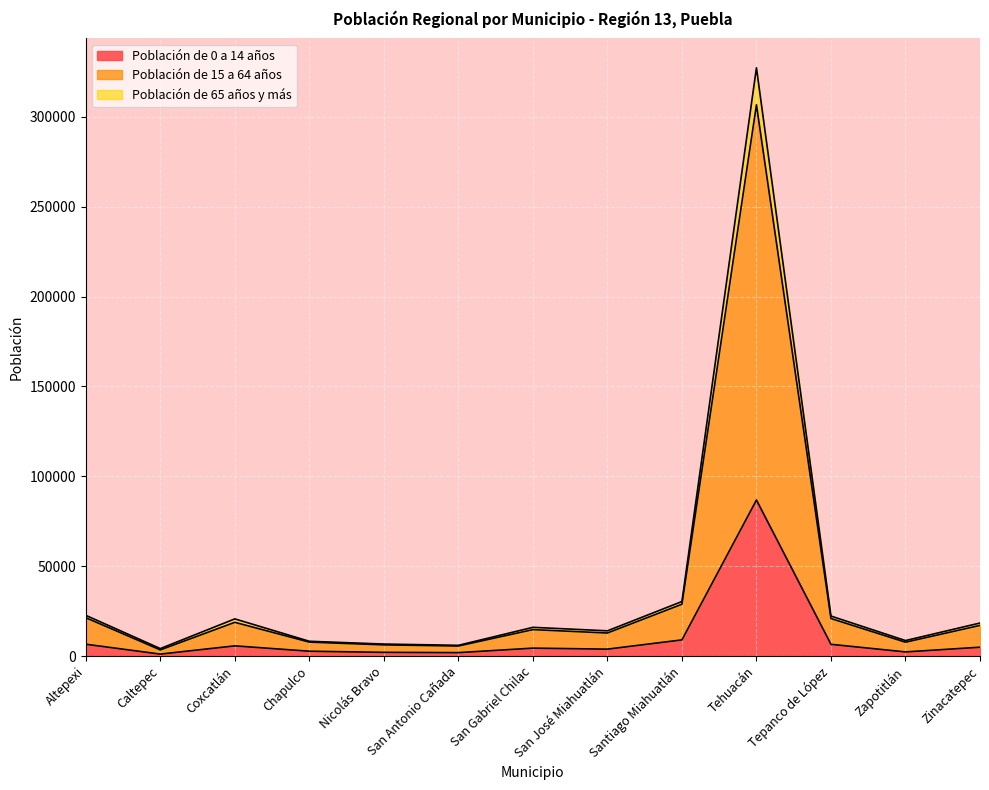

Which label corresponds to the largest value in the chart?

Tehuacán